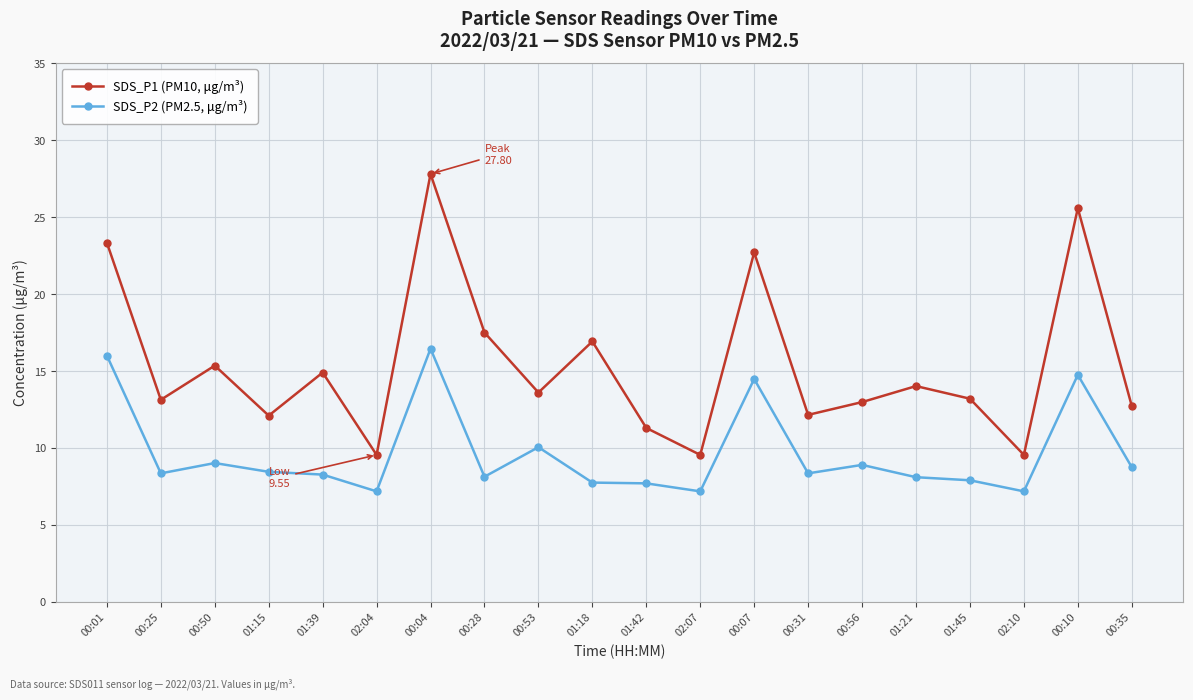

What is the value of the SDS_P1 (PM10, μg/m³) point at the 14th from the left?

12.2